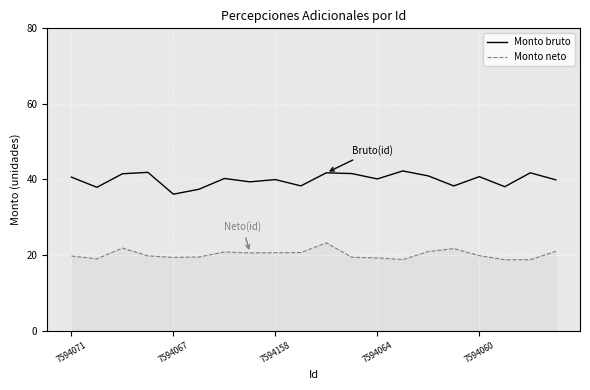

True or false: Monto bruto and Monto neto intersect in this chart.

False